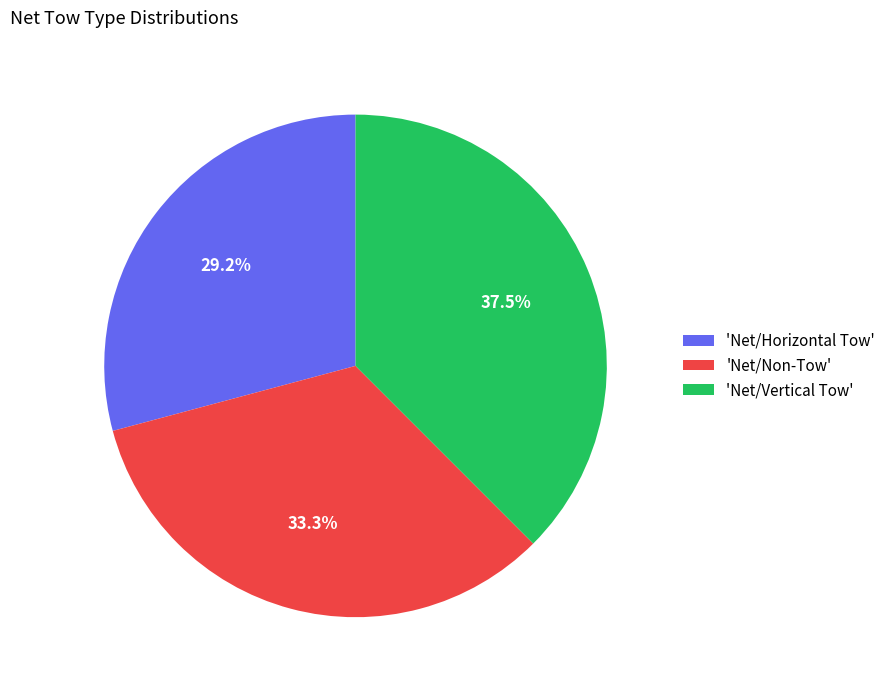

Count the number of slices in the pie.

3